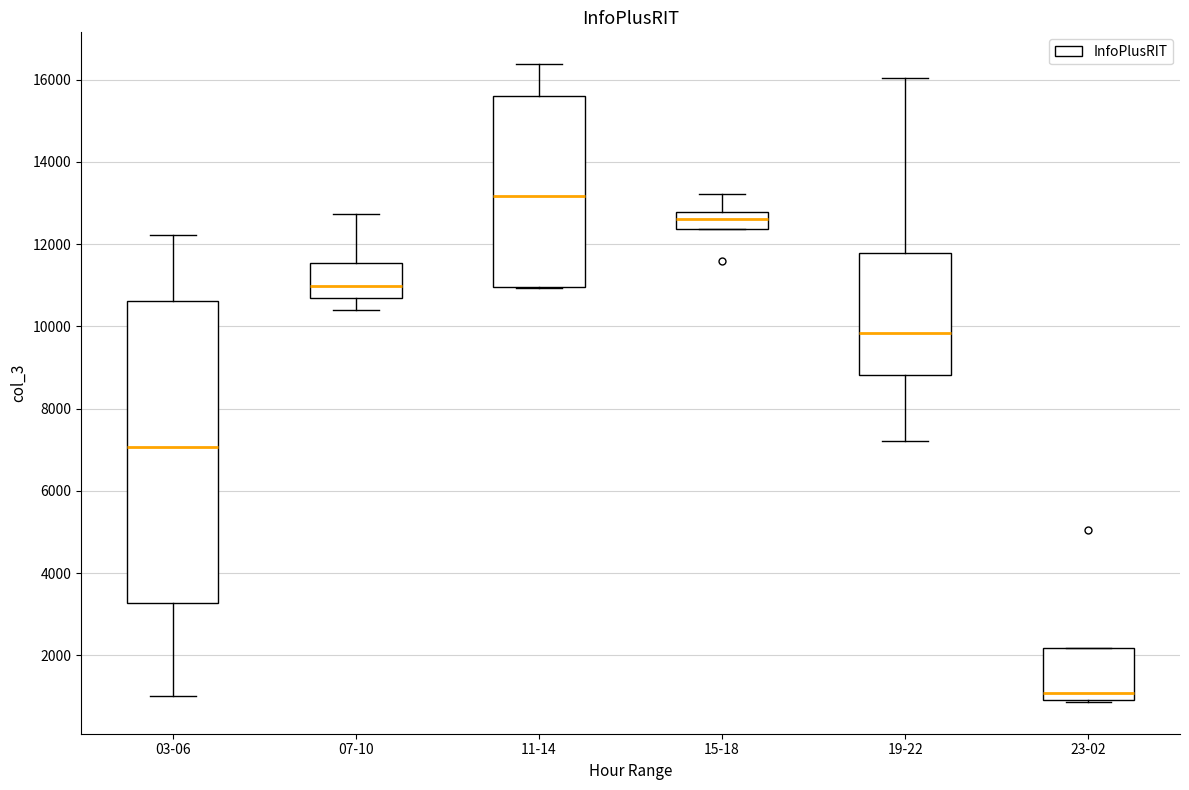

Which box has the lowest median line?

23-02